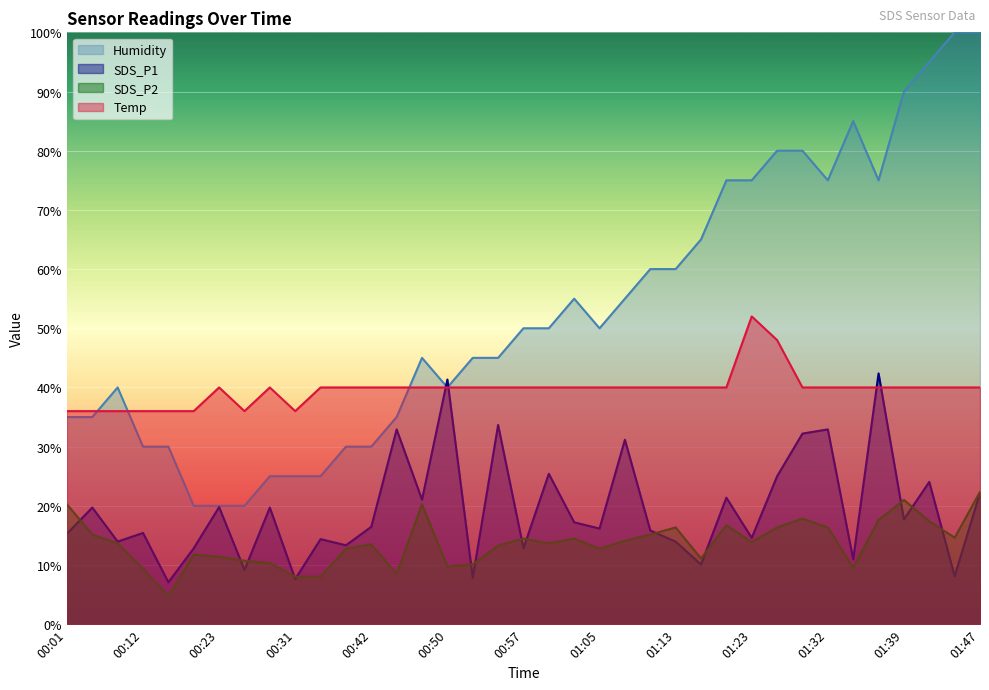

What are all the series names shown in the legend?

Humidity, SDS_P1, SDS_P2, Temp